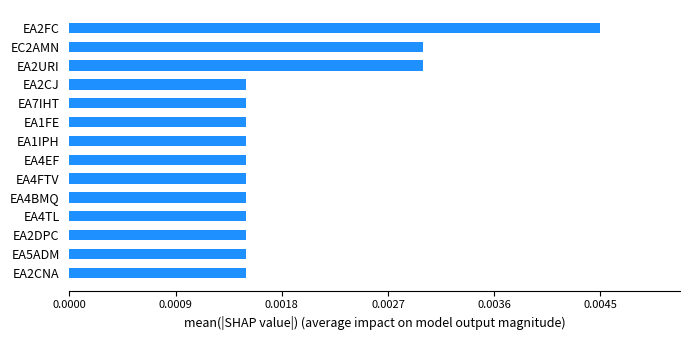

Are the bars grouped side by side (vs. stacked)?

No